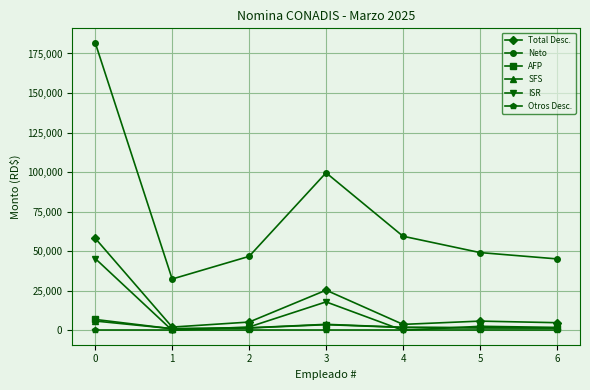

True or false: ISR and Neto intersect in this chart.

False